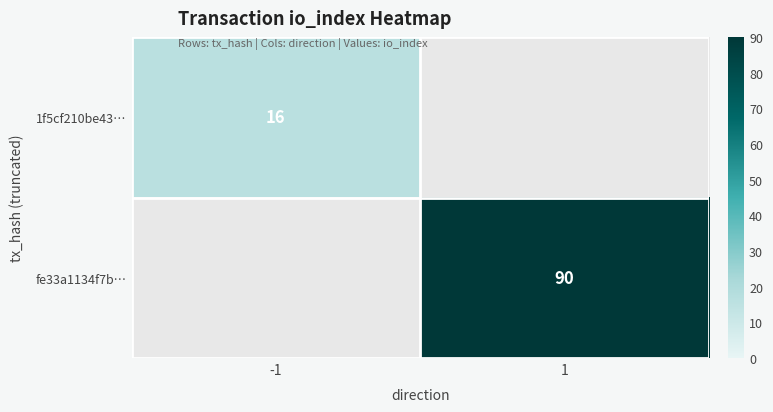

Between -1 and 1, which is larger?

1